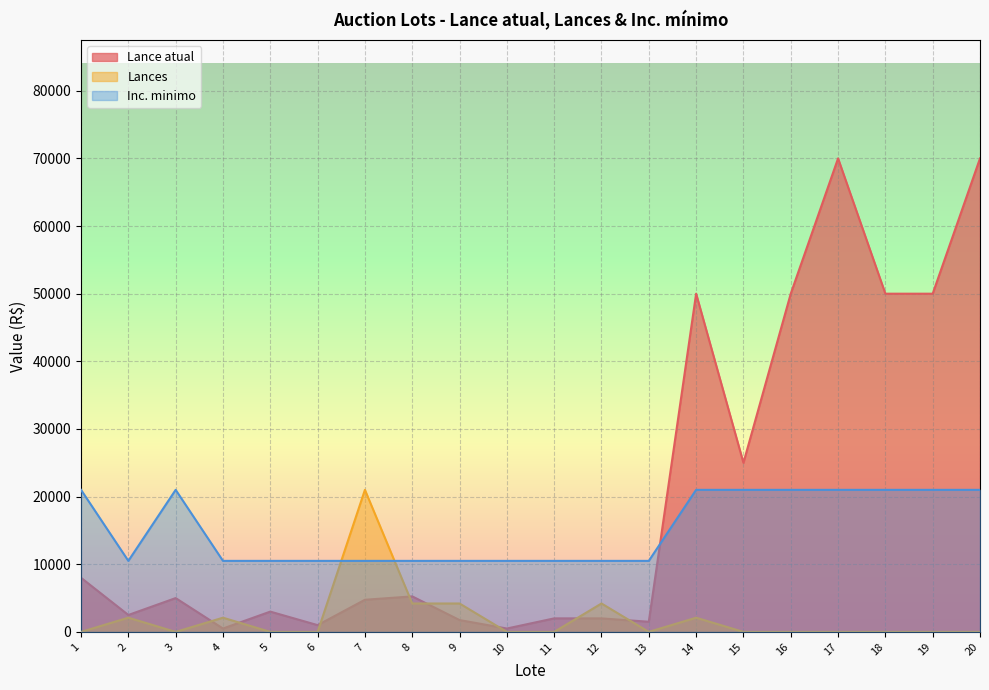

How many intersections are there between Lances and Inc. minimo?

2